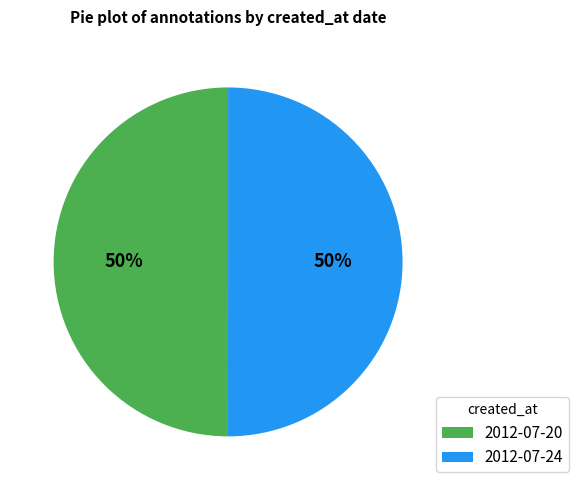

The 2012-07-24 slice represents 56% of the pie. True or false?

False